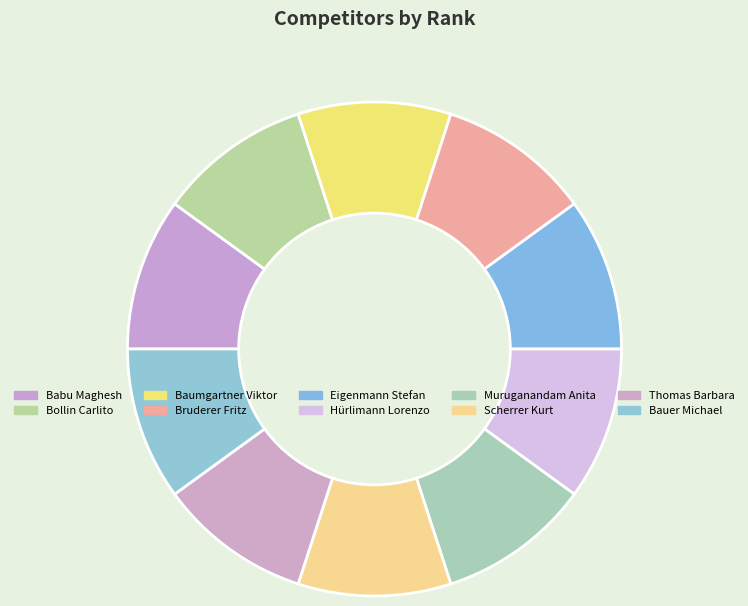

Is there a majority slice in this chart?

No